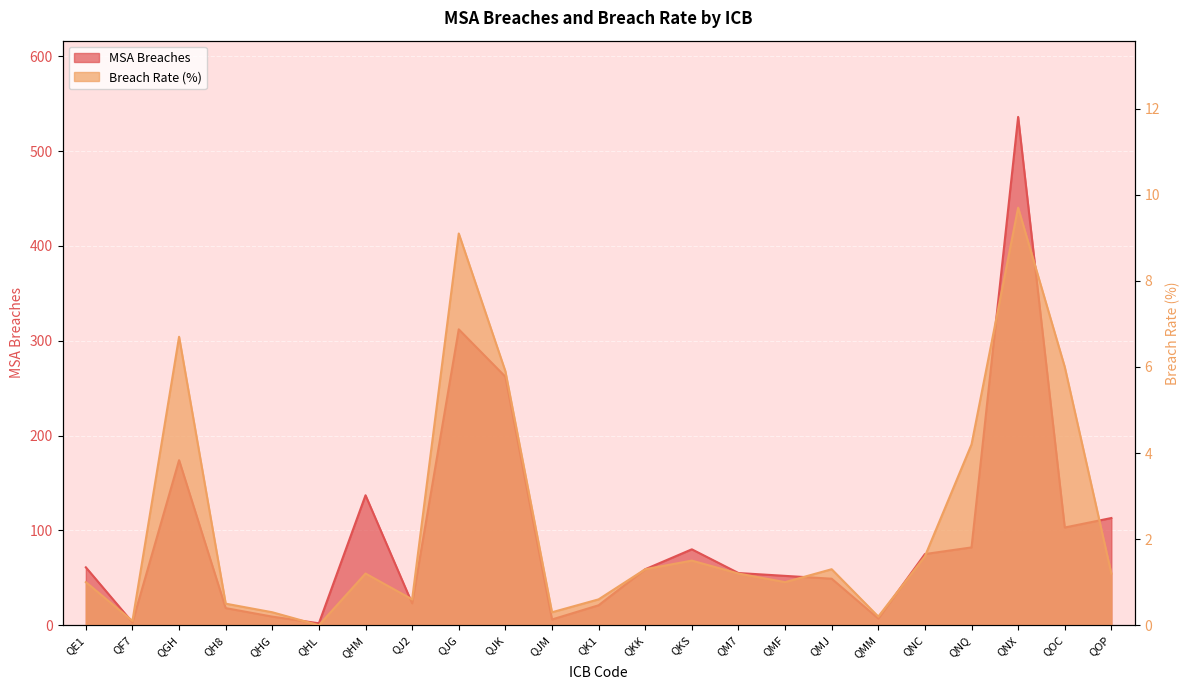

In Breach Rate, how many points are lower than both neighbors (excluding endpoints)?

6